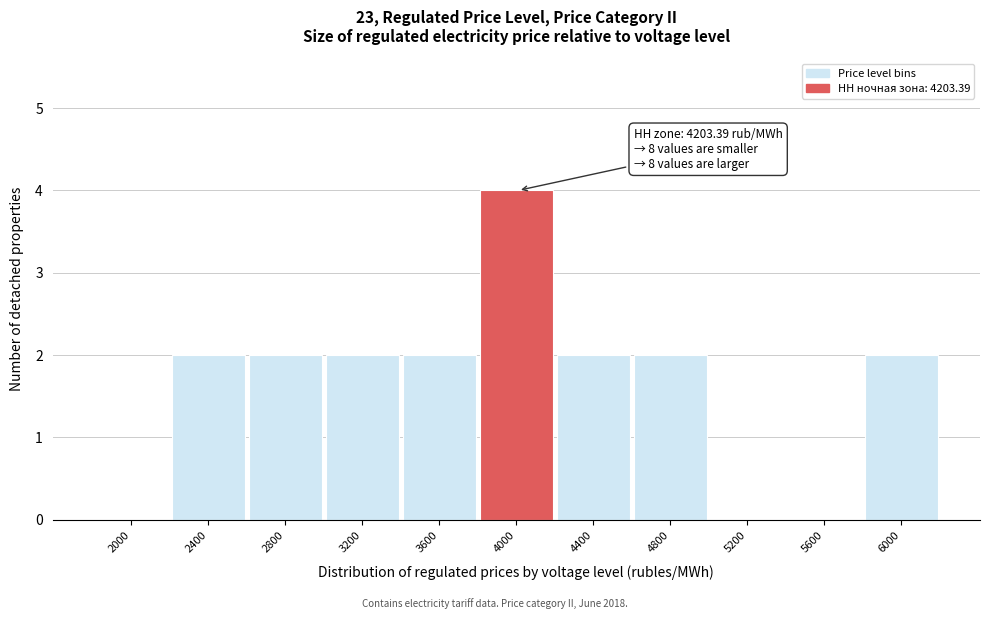

Reading left to right, what are all the values shown in this chart?

2000=0	2400=2	2800=2	3200=2	3600=2	4000=4	4400=2	4800=2	5200=0	5600=0	6000=2